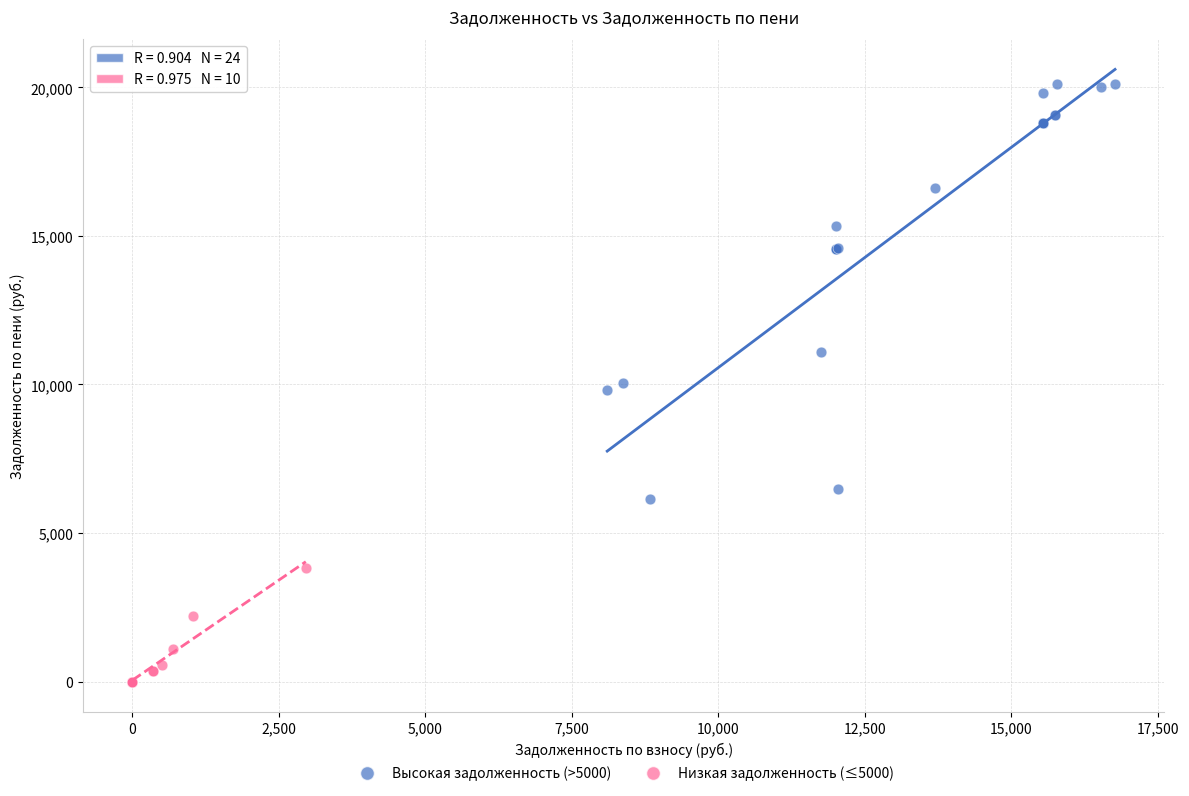

Which series has the largest Y range (max minus min)?

Высокая задолженность (>5000)